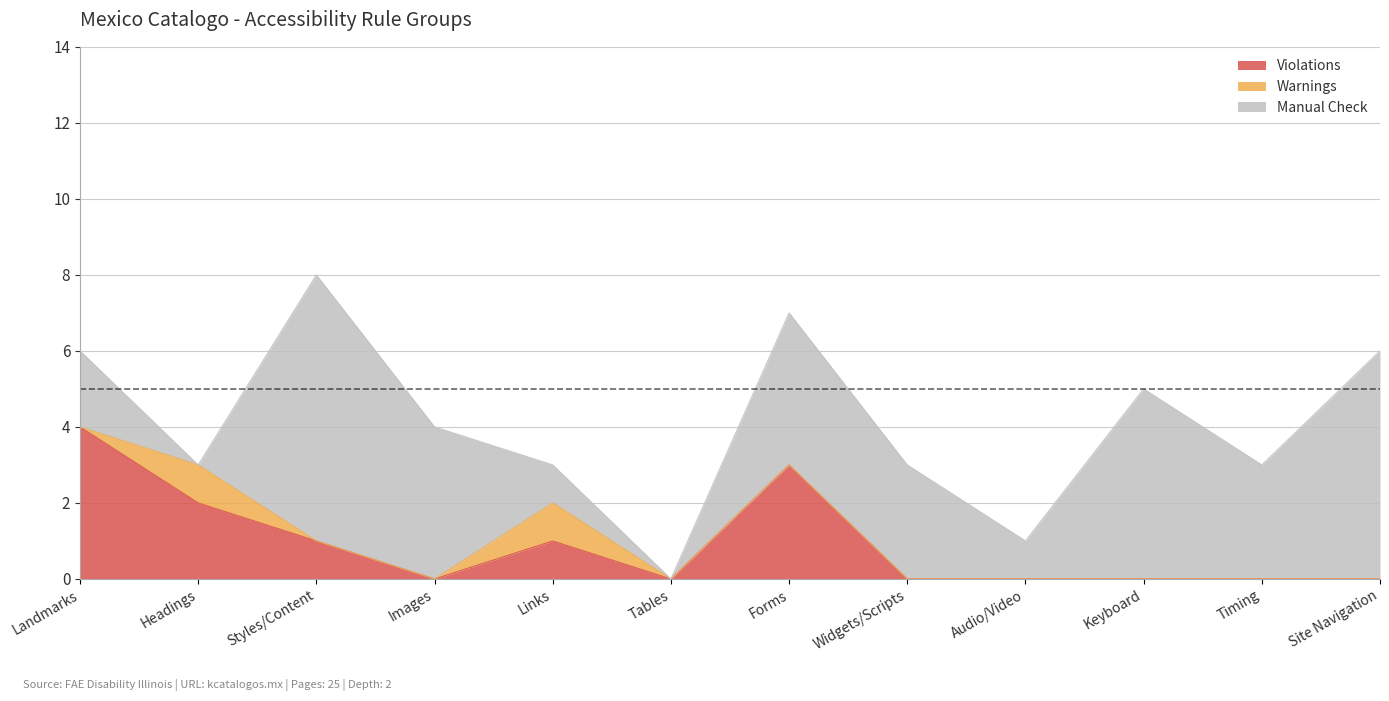

Between Styles/Content and Links, which series saw the biggest shift?

Manual Check